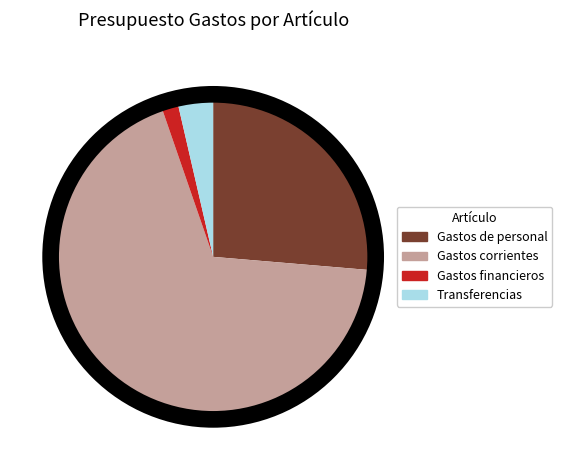

Is there any slice that represents more than half of the pie?

Yes